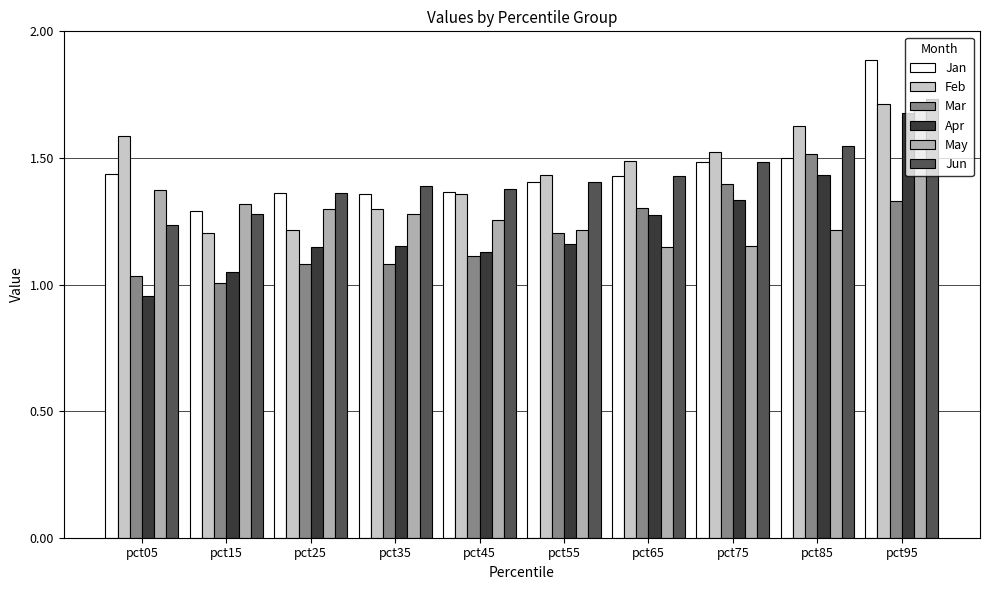

What is the maximum value shown in the chart?

1.9